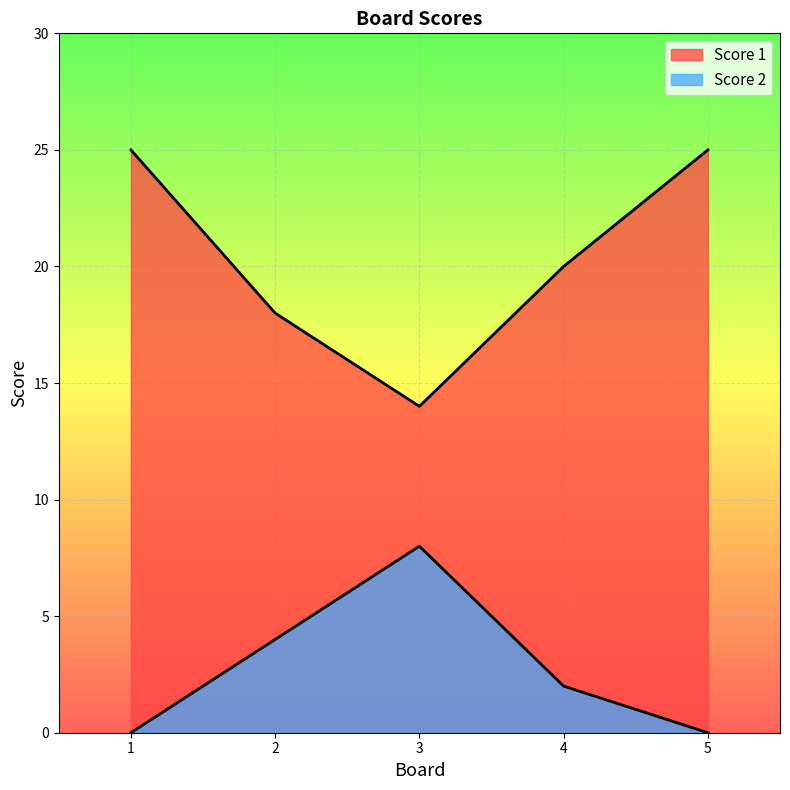

Which series has the largest range (max minus min)?

Score 1